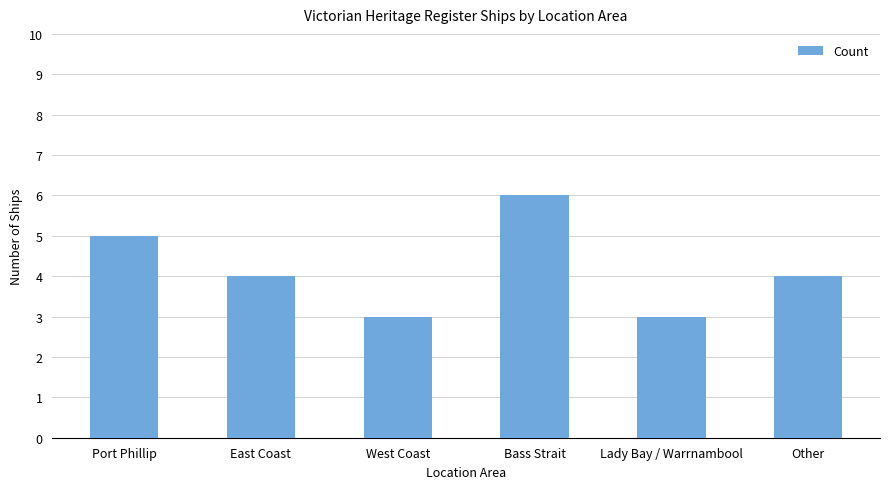

Which has a higher value, Other or Lady Bay / Warrnambool?

Other